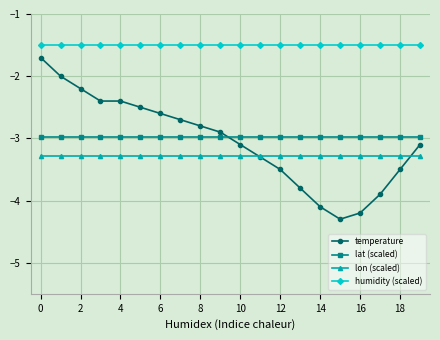

Which series has the largest range (max minus min)?

temperature